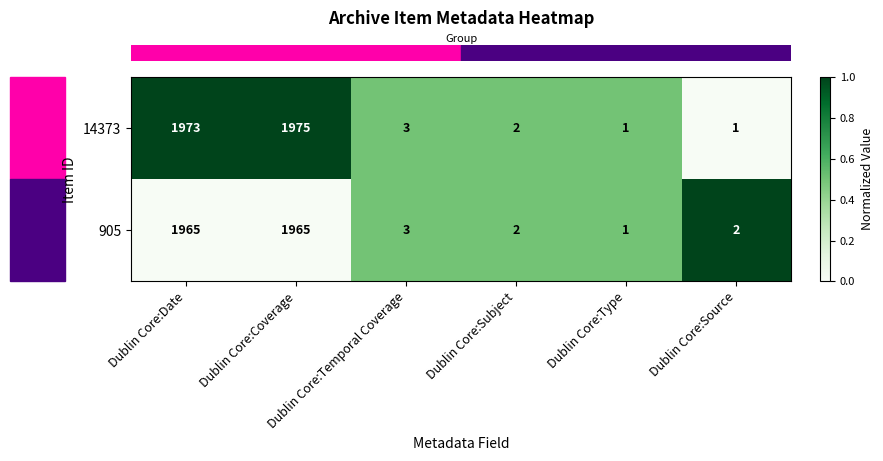

Which series has the widest spread of values?

14373